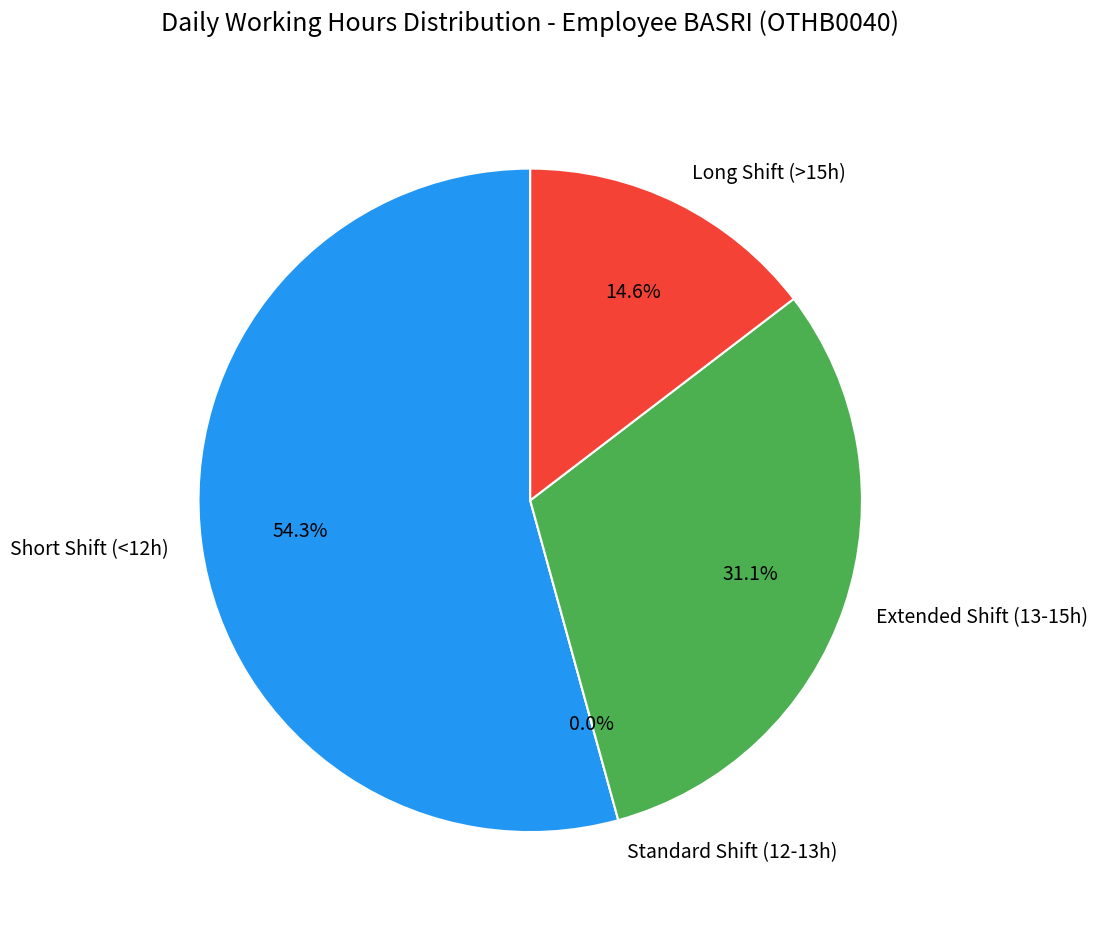

The Day 18 slice represents 10% of the pie. True or false?

False